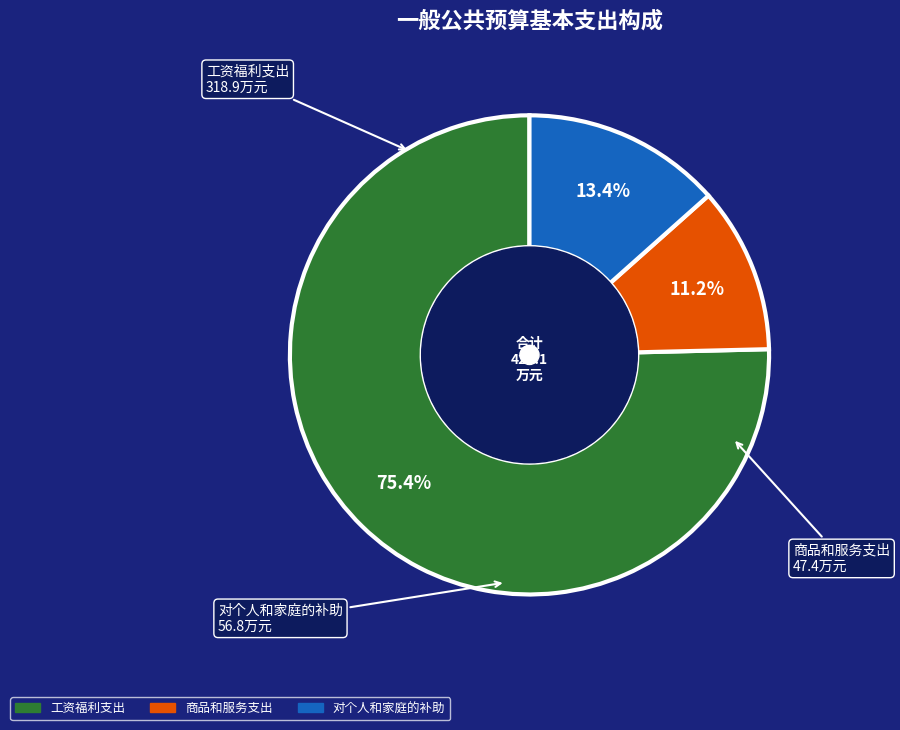

What portion of the pie excludes 商品和服务支出?

88.8%